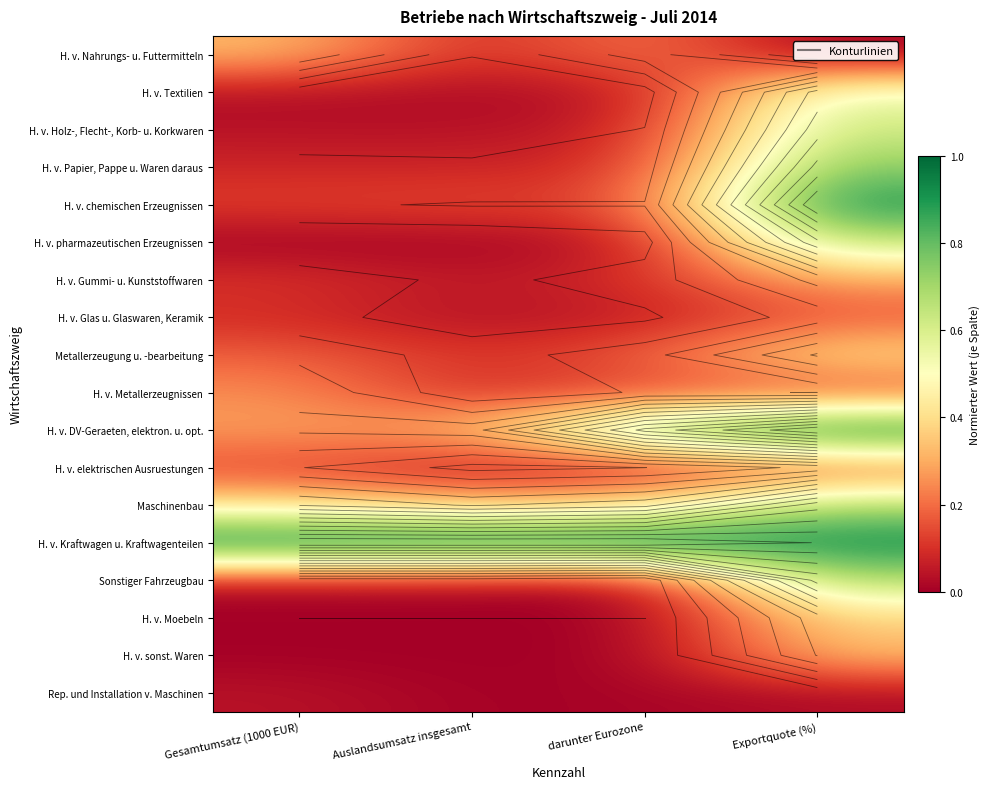

Which category has the lowest value across all series?

Exportquote (%)